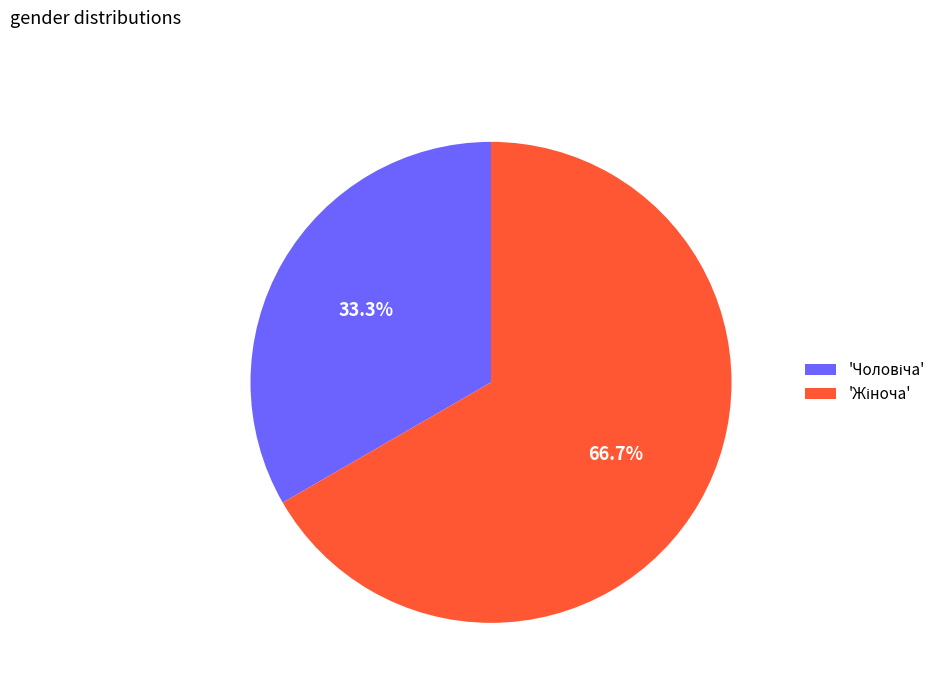

Is there any slice that represents more than half of the pie?

Yes